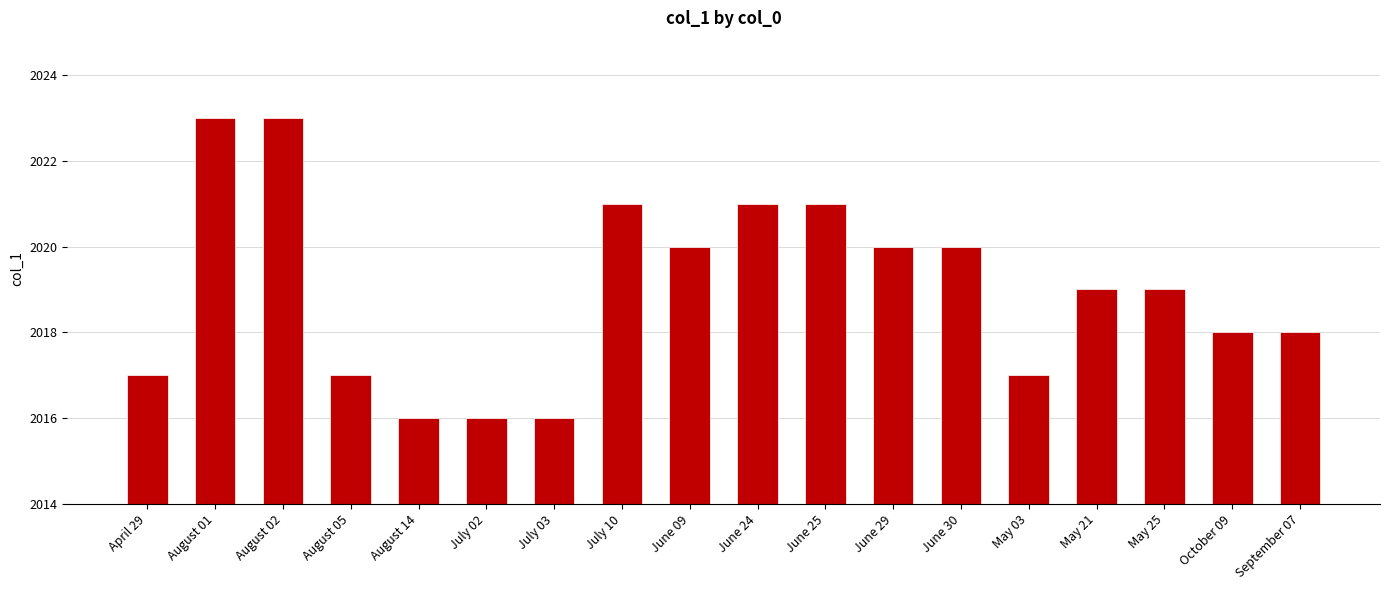

What is the minimum value shown in the chart?

2016